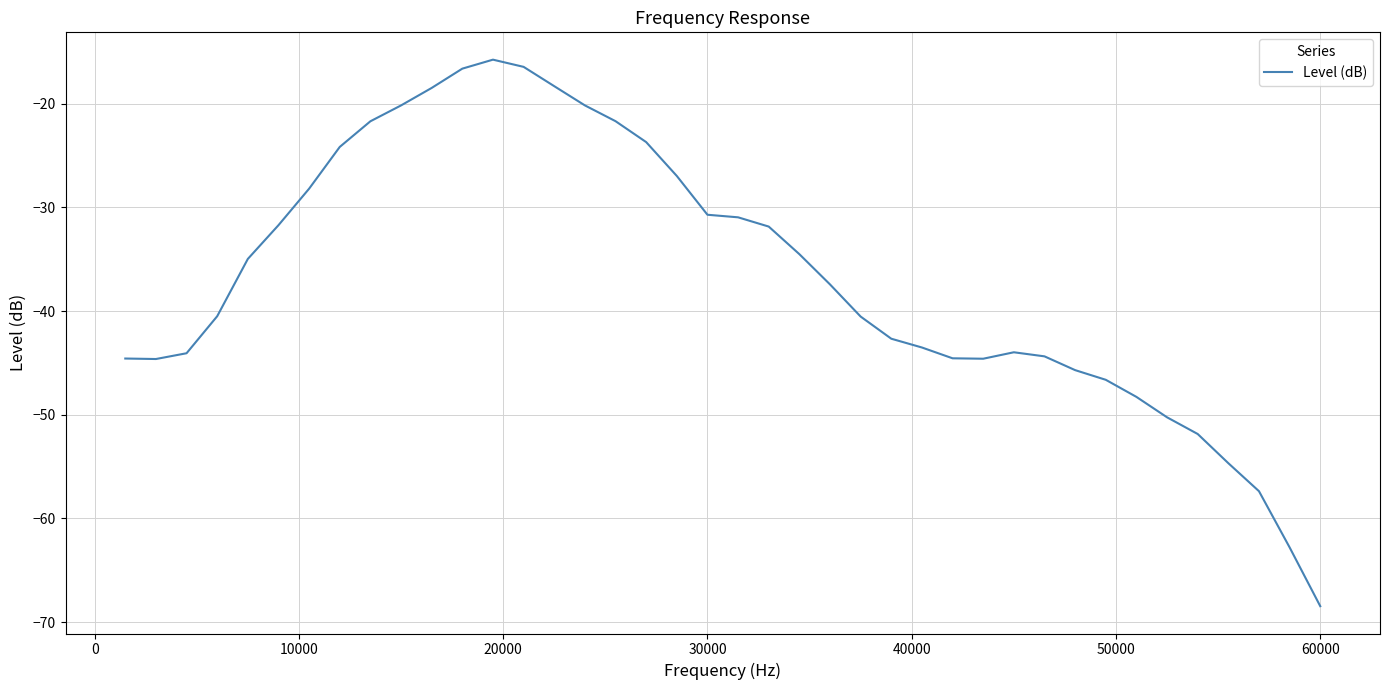

What is the sum of all values?

-1468.2